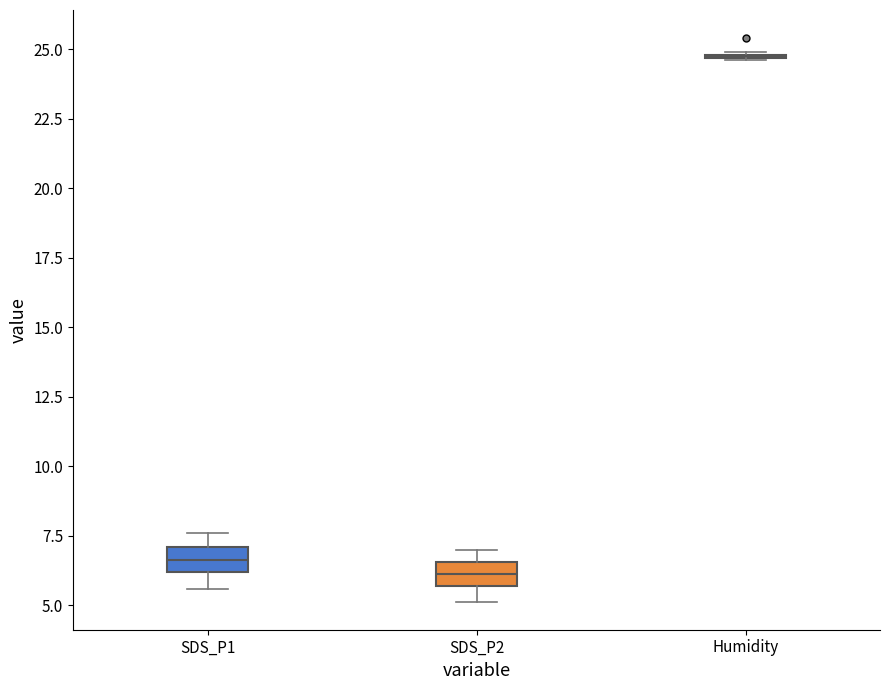

Reading left to right, transcribe this box plot: for each box, give where its median line is, the range the box spans, and where its two whiskers end, as read against the y-axis. The values are not printed on the chart, so give them approximately, as read against the axis.

SDS_P1: median 6.5, box 6.0 to 7.0, whiskers 5.5 to 7.5
SDS_P2: median 6.0, box 5.5 to 6.5, whiskers 5.0 to 7.0
Humidity: box collapsed to a line at 25.0, whiskers 24.5 to 25.0